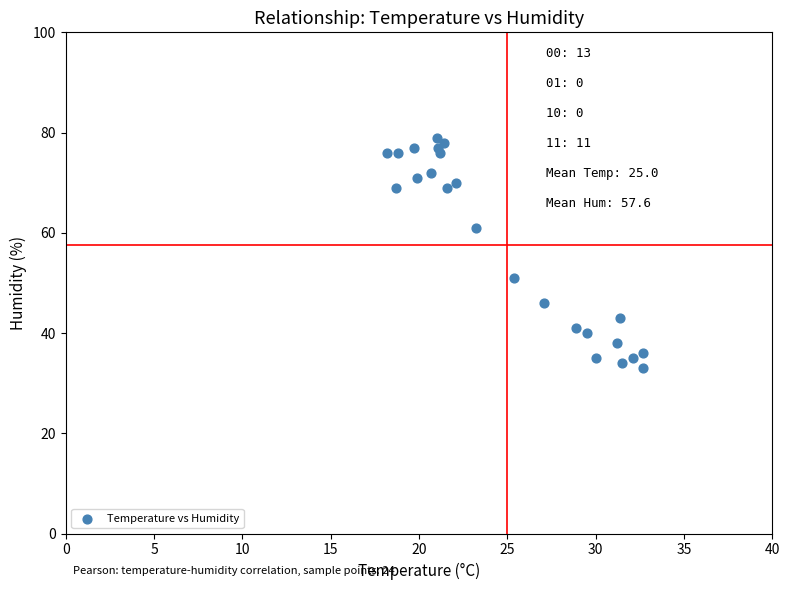

What is the range of Y values (max minus min)?

46